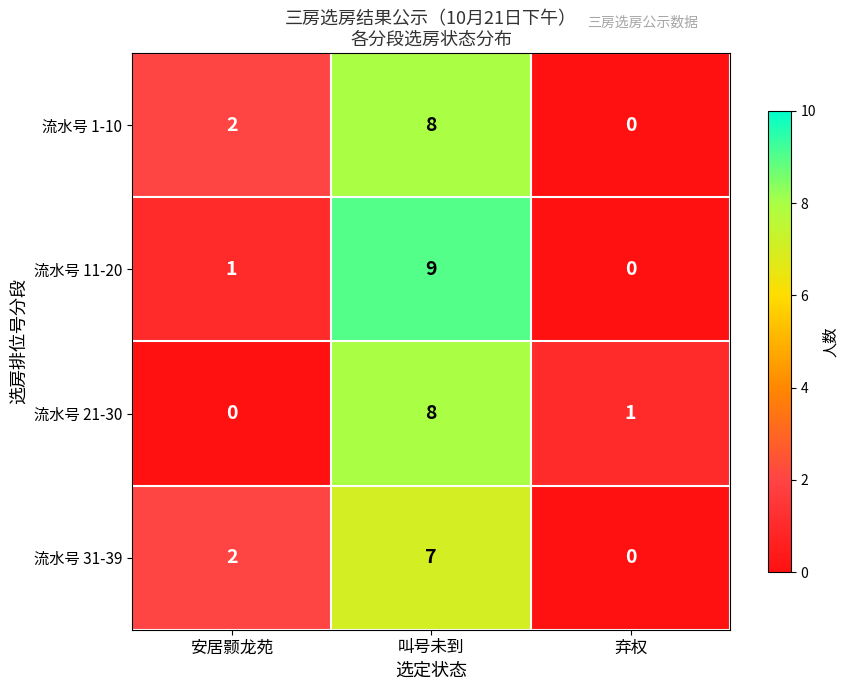

What is the difference between the highest and lowest values at 安居颢龙苑?

2